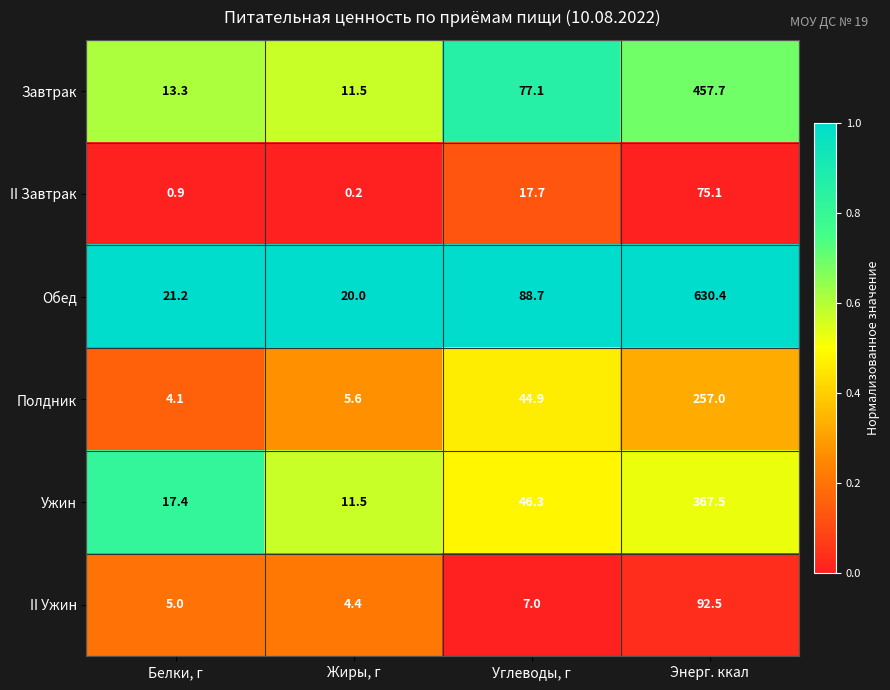

The value of II Завтрак at Энерг. ккал is 21.4. True or false?

False